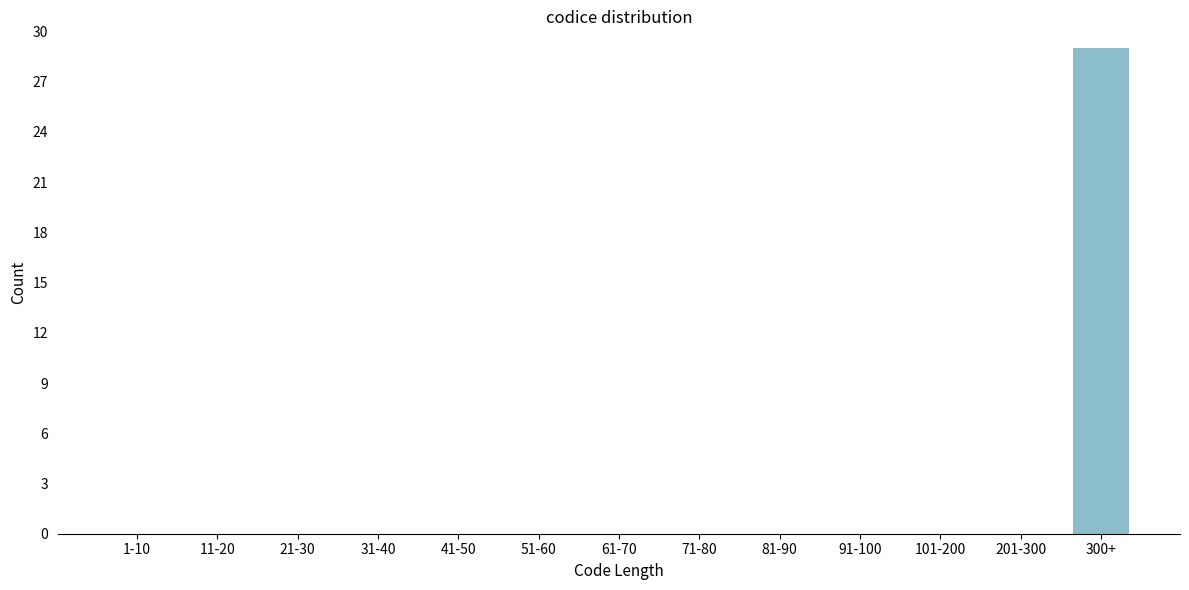

Reading right to left, list all the values displayed in this chart.

300+=29	201-300=0	101-200=0	91-100=0	81-90=0	71-80=0	61-70=0	51-60=0	41-50=0	31-40=0	21-30=0	11-20=0	1-10=0